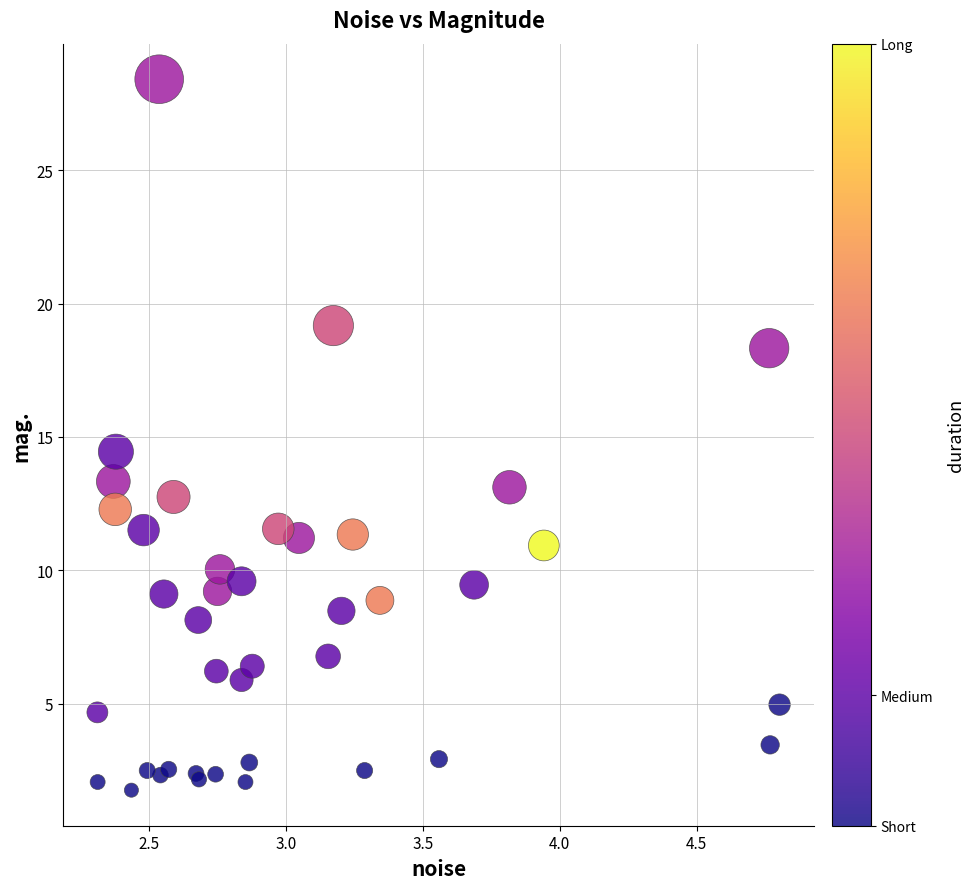

What Y value in the scatter plot is closest to 15?

14.4